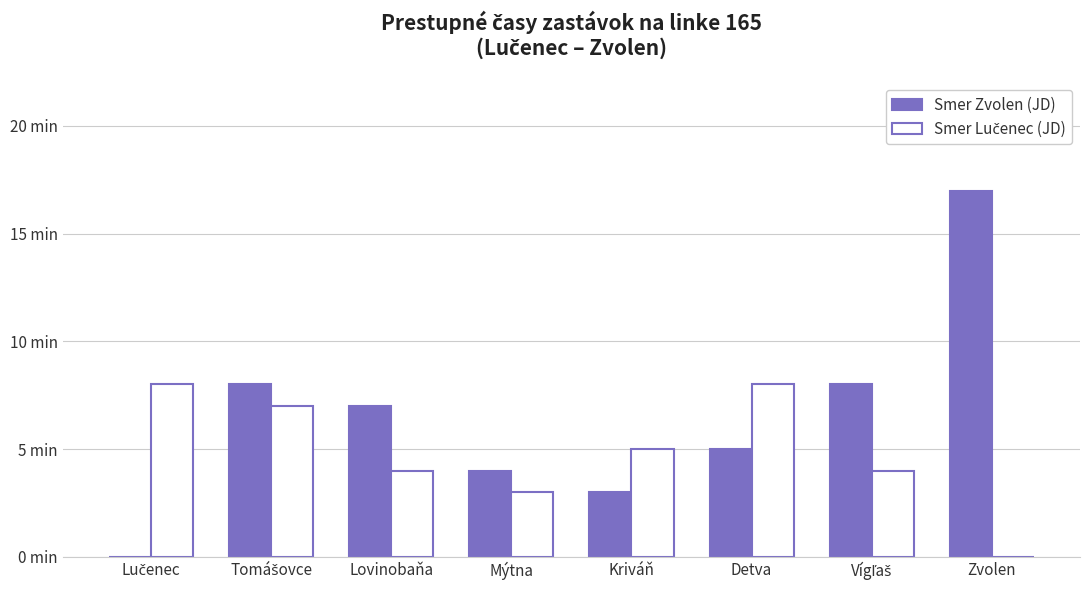

Are the bars horizontal?

No